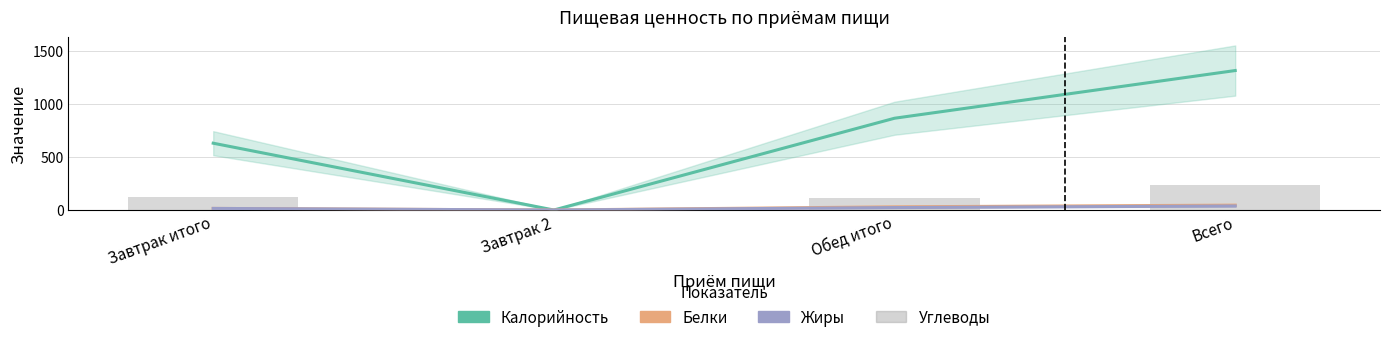

What is the sum of the Калорийность values at Обед итого and Завтрак 2?

864